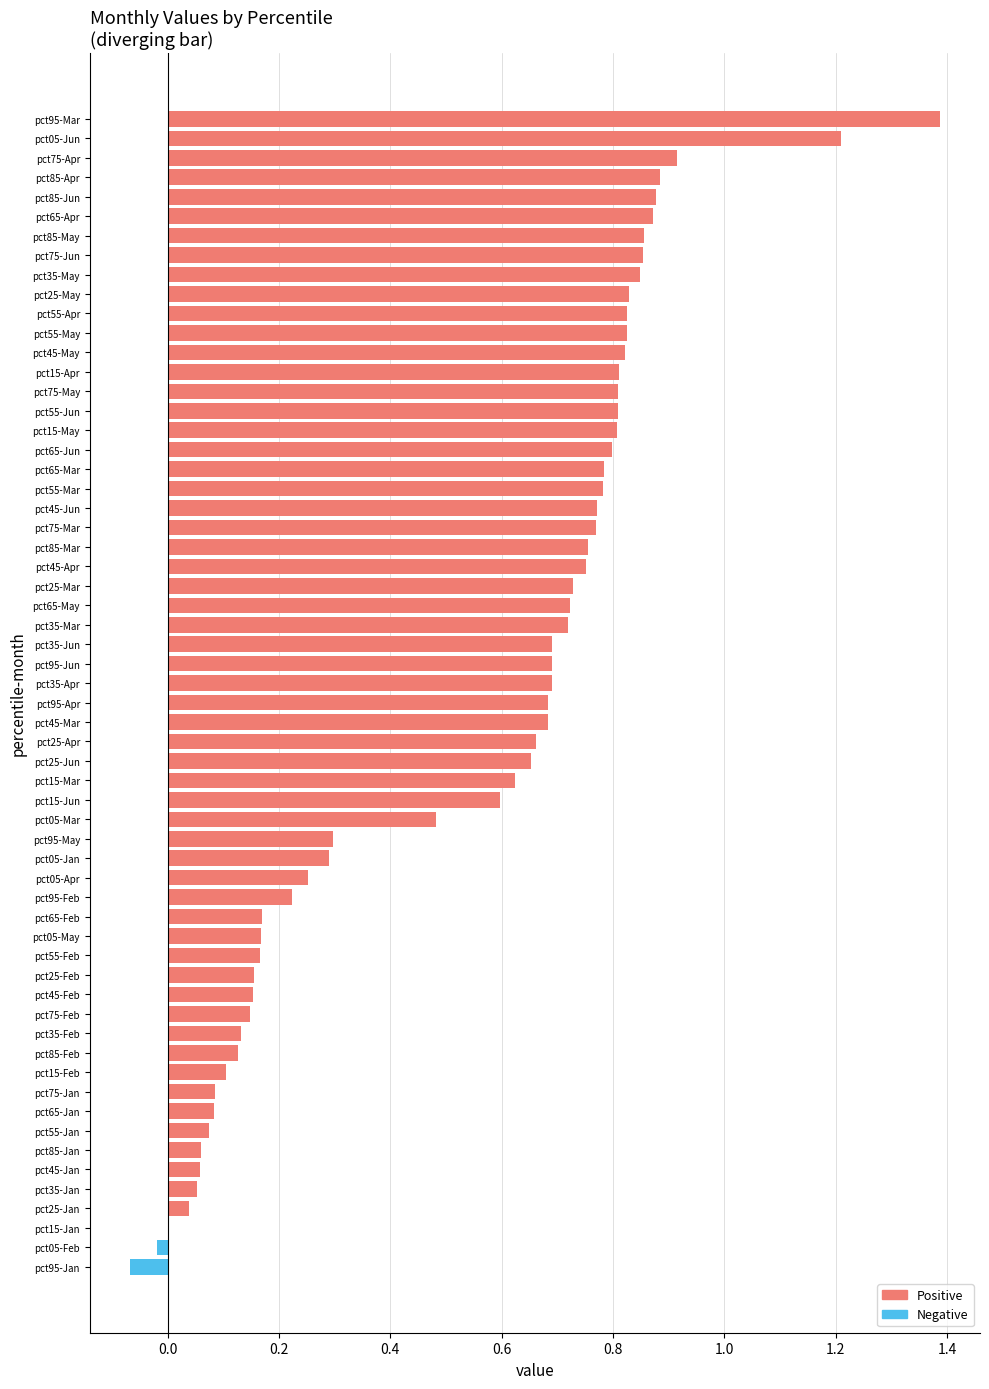

Which category has the highest value across all series?

pct95-Mar